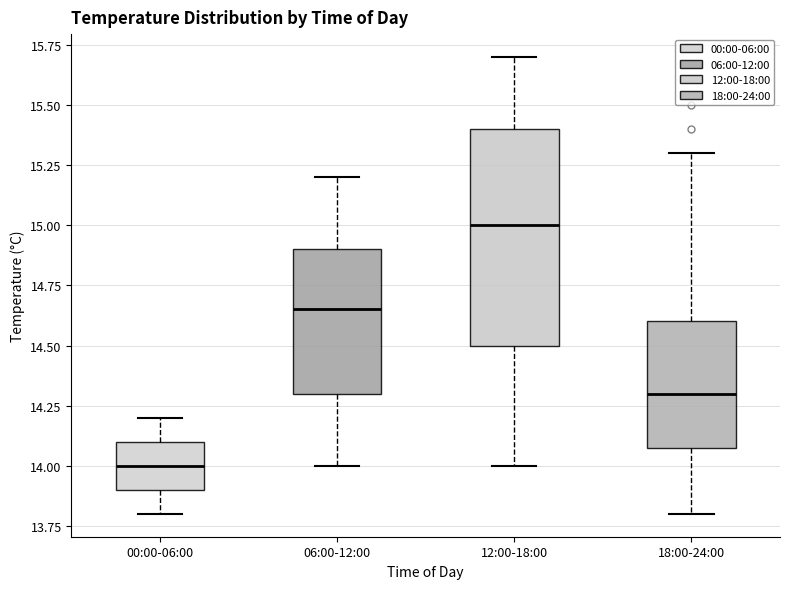

Reading left to right, read every box against the y-axis: the position of its median line, the range the box covers, and the ends of its whiskers. The values are not printed on the chart, so give them approximately, as read against the axis.

00:00-06:00: median 14.00, box 13.90 to 14.10, whiskers 13.80 to 14.20
06:00-12:00: median 14.65, box 14.30 to 14.90, whiskers 14.00 to 15.20
12:00-18:00: median 15.00, box 14.50 to 15.40, whiskers 14.00 to 15.70
18:00-24:00: median 14.30, box 14.10 to 14.60, whiskers 13.80 to 15.30